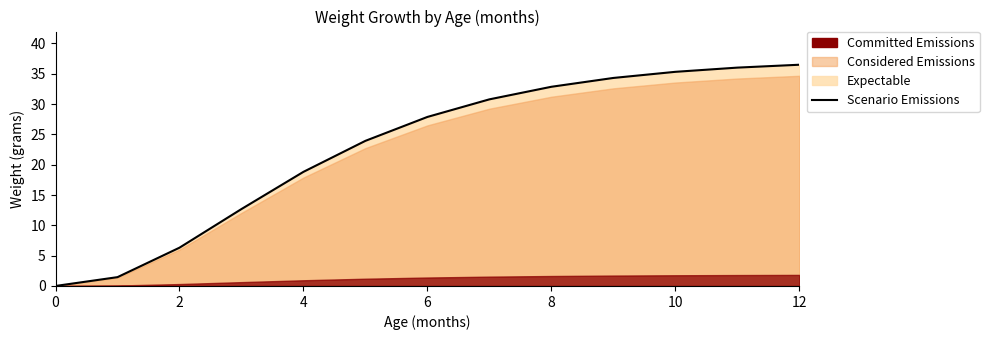

The value at 9 is 34.3. True or false?

True